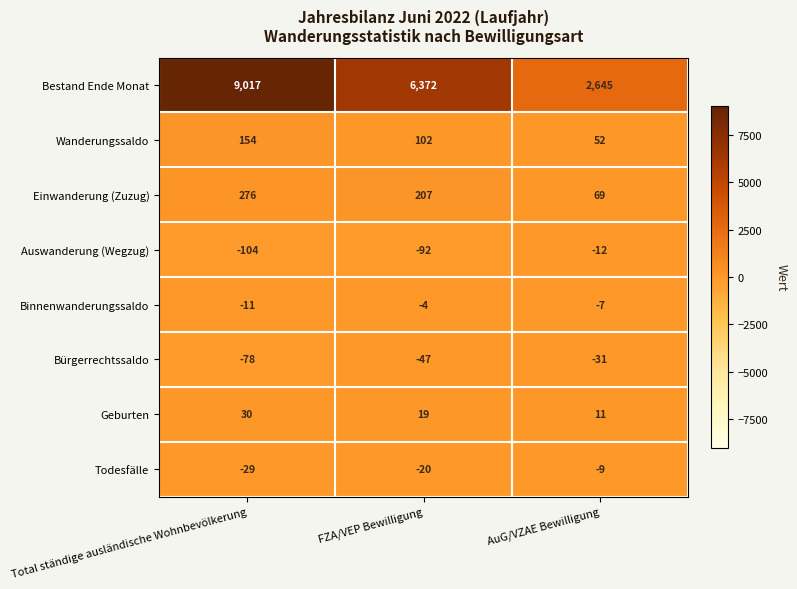

Where does the Geburten series first go above 19?

Total ständige ausländische Wohnbevölkerung